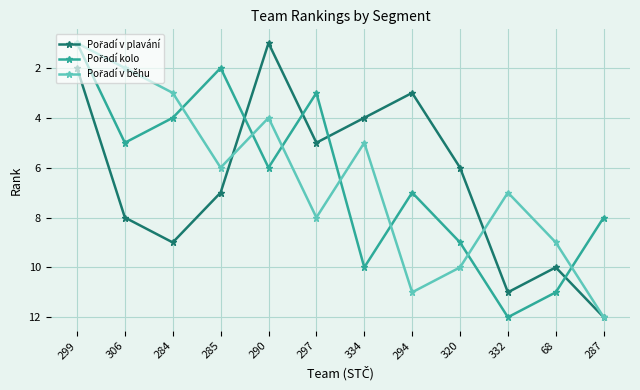

What is the difference between the highest and lowest values at 284?

6